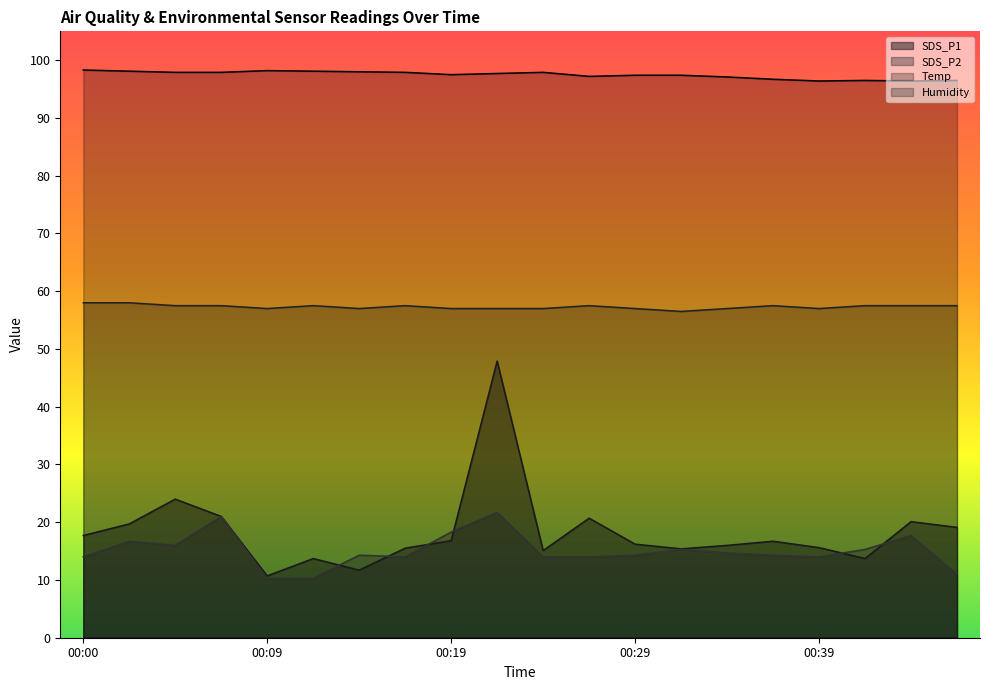

What is the maximum value shown in the chart?

98.3